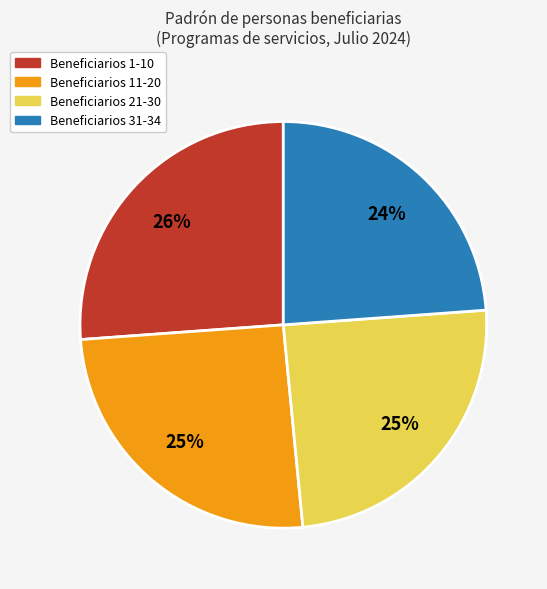

True or false: Beneficiarios 1-10 accounts for 26% of the total.

True